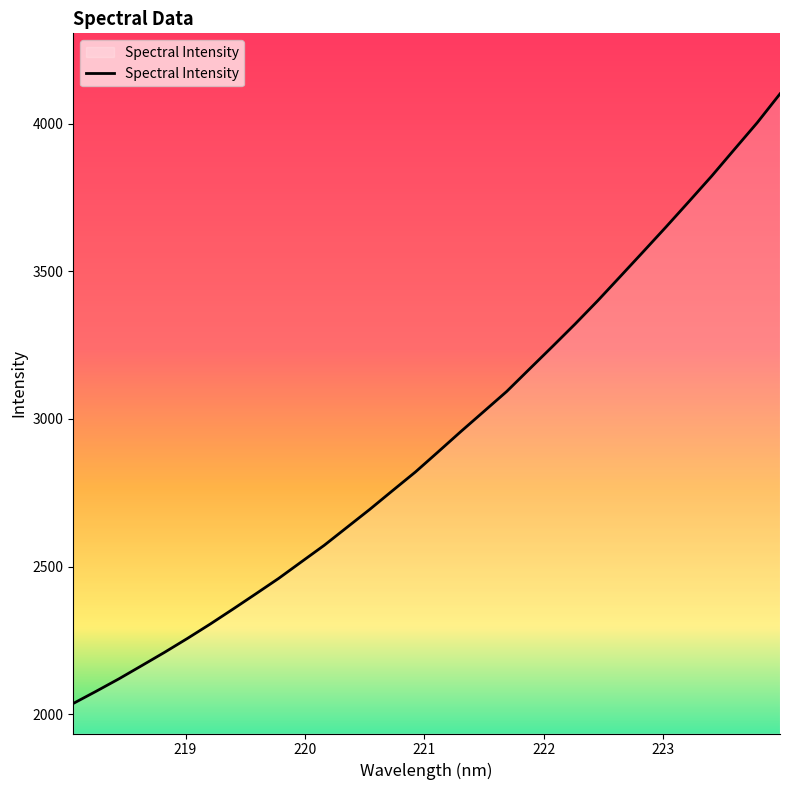

What is the smallest value displayed?

2035.8